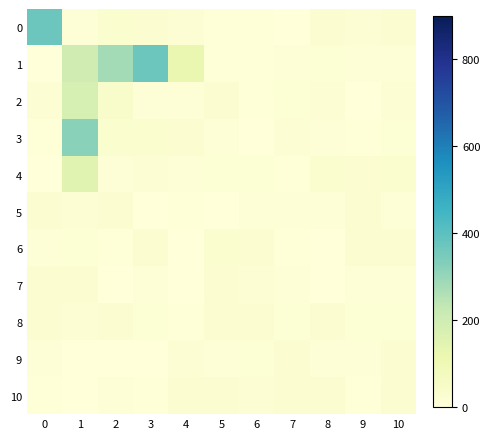

Count the number of categories in the chart.

11